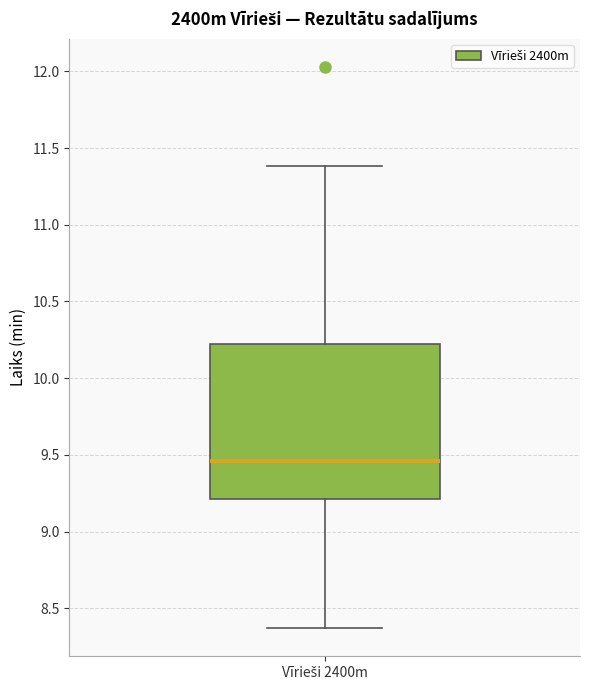

Transcribe this box plot: give where the median line is, the range the box spans, and where the two whiskers end, as read against the y-axis. The values are not printed on the chart, so give them approximately, as read against the axis.

median 9.45, box 9.20 to 10.20, whiskers 8.35 to 11.40